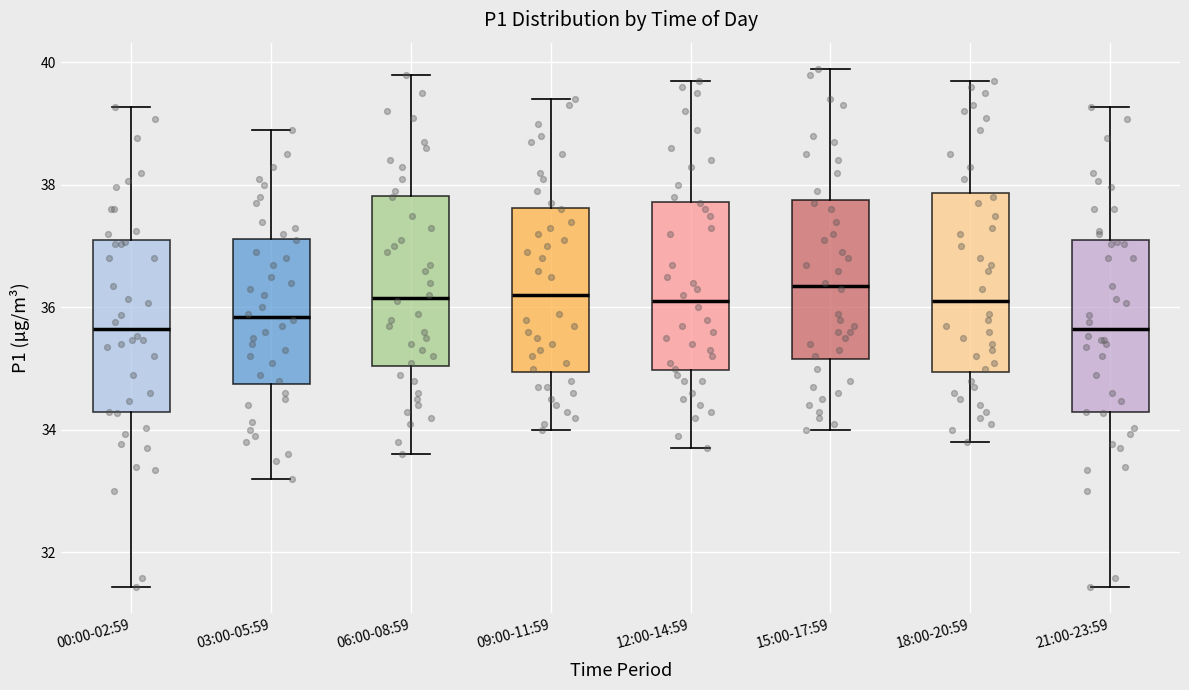

Reading left to right, read every box against the y-axis: the position of its median line, the range the box covers, and the ends of its whiskers. The values are not printed on the chart, so give them approximately, as read against the axis.

00:00-02:59: median 35.6, box 34.2 to 37.2, whiskers 31.4 to 39.2
03:00-05:59: median 35.8, box 34.8 to 37.2, whiskers 33.2 to 39.0
06:00-08:59: median 36.2, box 35.0 to 37.8, whiskers 33.6 to 39.8
09:00-11:59: median 36.2, box 35.0 to 37.6, whiskers 34.0 to 39.4
12:00-14:59: median 36.2, box 35.0 to 37.8, whiskers 33.8 to 39.8
15:00-17:59: median 36.4, box 35.2 to 37.8, whiskers 34.0 to 40.0
18:00-20:59: median 36.2, box 35.0 to 37.8, whiskers 33.8 to 39.8
21:00-23:59: median 35.6, box 34.2 to 37.2, whiskers 31.4 to 39.2